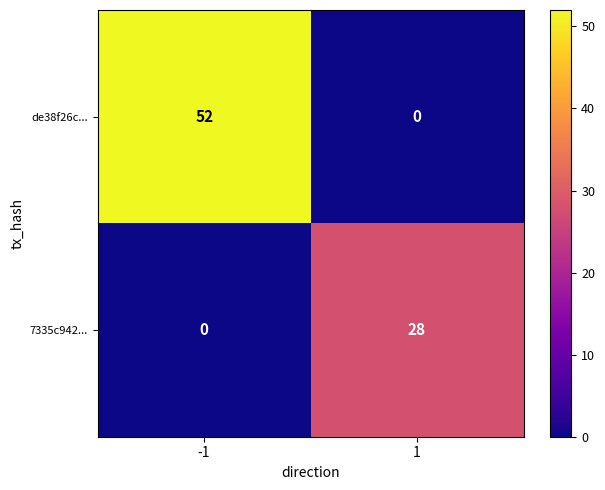

The 7335c942... series shows 28 at 1. True or false?

True